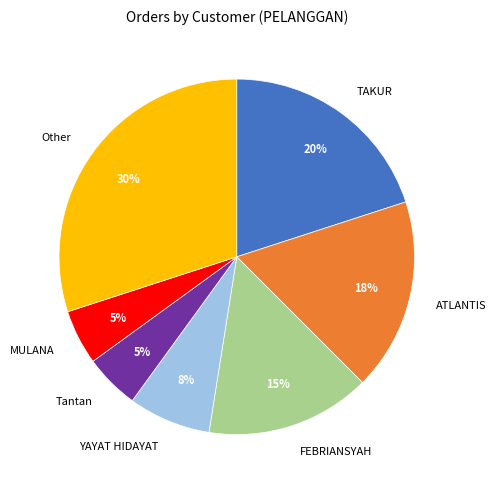

Between ATLANTIS and Other, which is larger?

Other